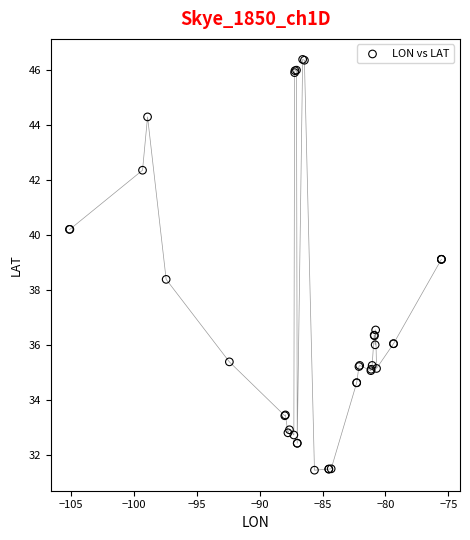

What Y value in the scatter plot is closest to 38?

38.4